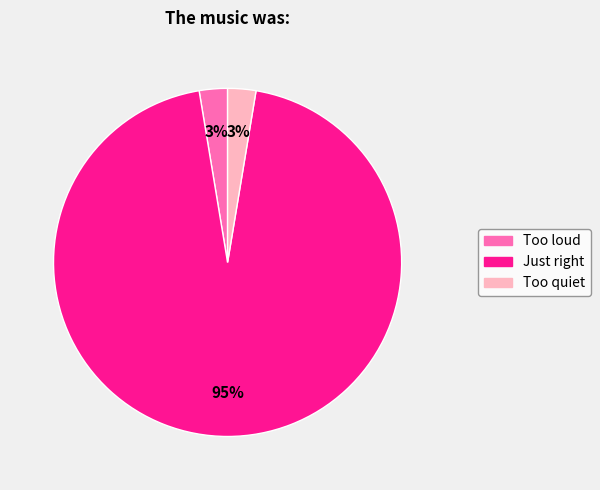

Count the number of slices in the pie.

3